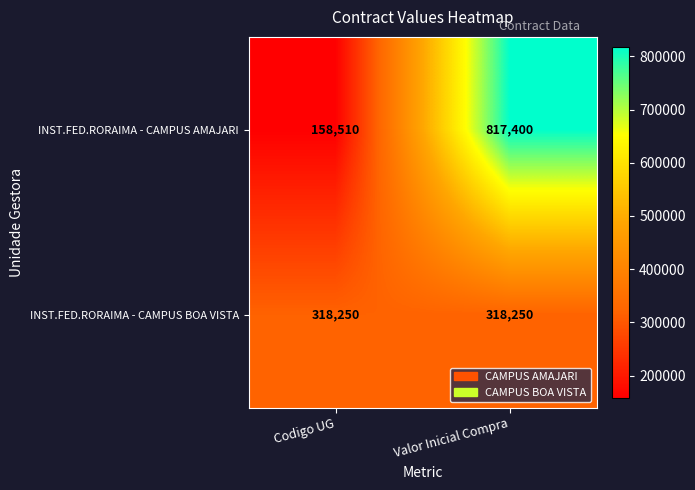

Reading right to left, what are all the values shown in this chart?

INST.FED.RORAIMA - CAMPUS AMAJARI: Valor Inicial Compra=817400	Codigo UG=158510
INST.FED.RORAIMA - CAMPUS BOA VISTA: Valor Inicial Compra=318250	Codigo UG=318250